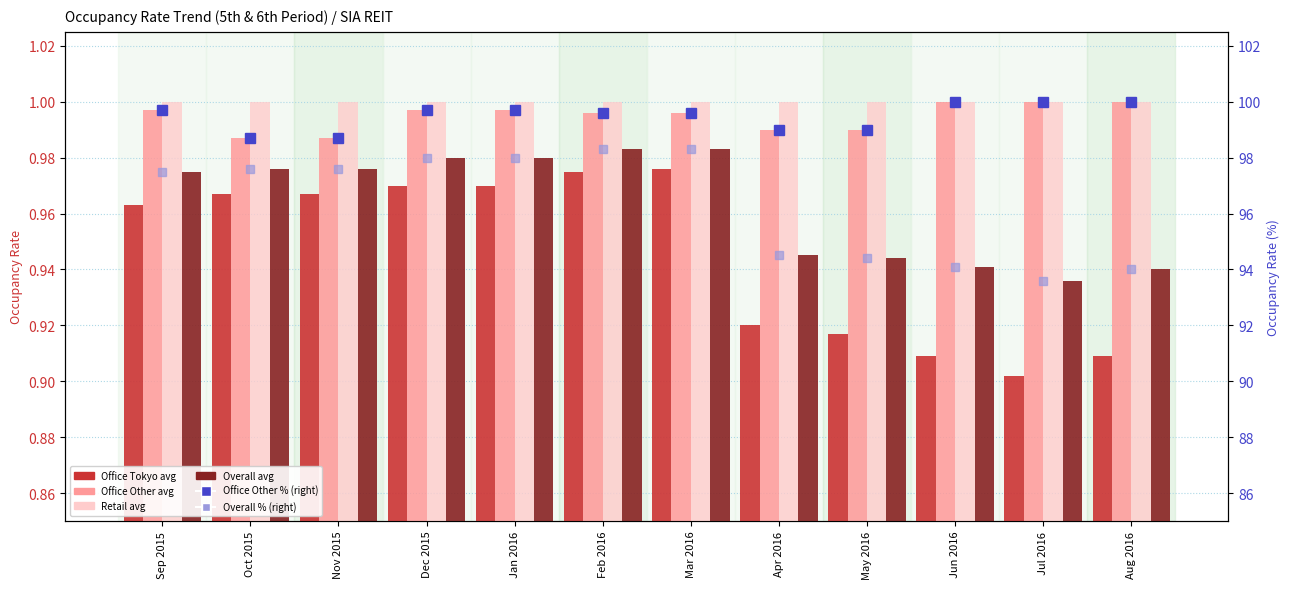

Read the Overall avg value at May 2016.

0.9